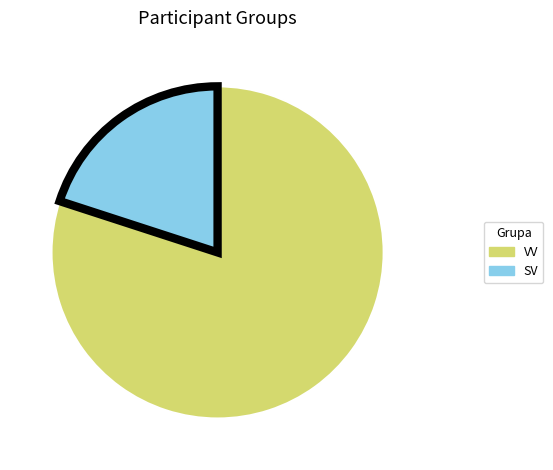

How many slices are in this pie chart?

2